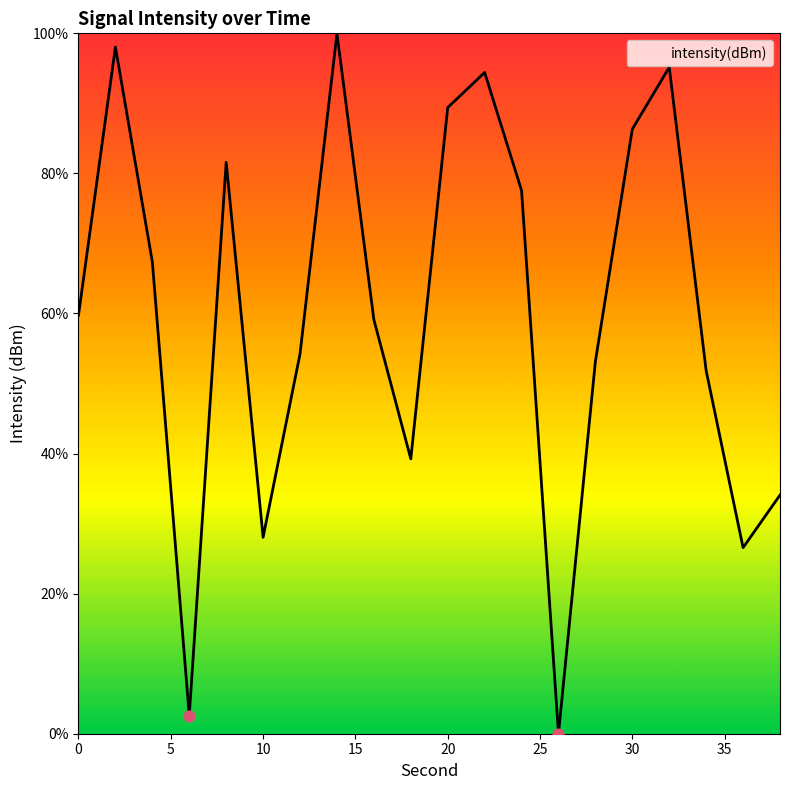

What is the difference between the maximum and minimum values?

100.0